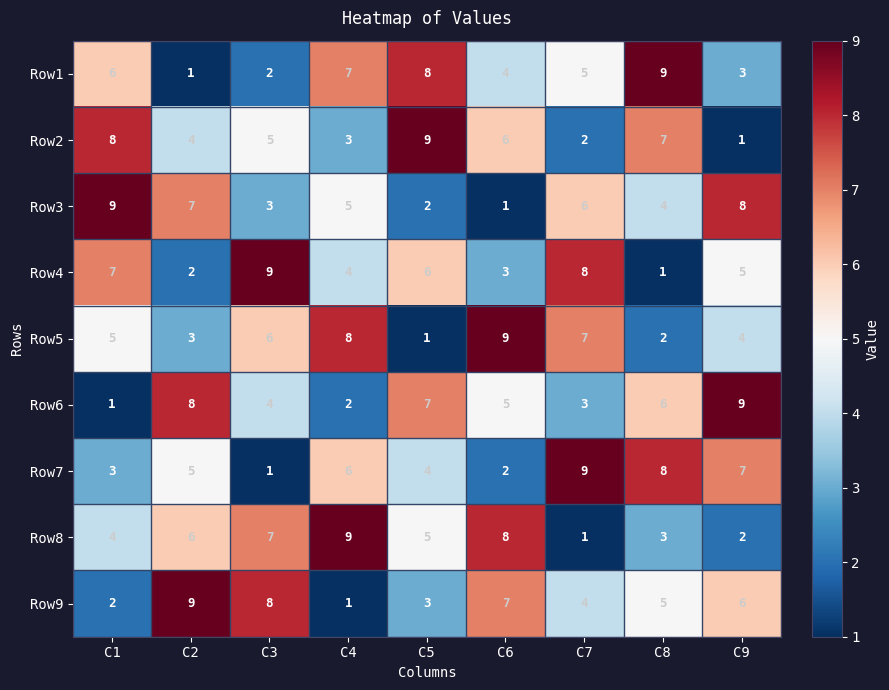

How many Row6 values are between 3 and 7?

5